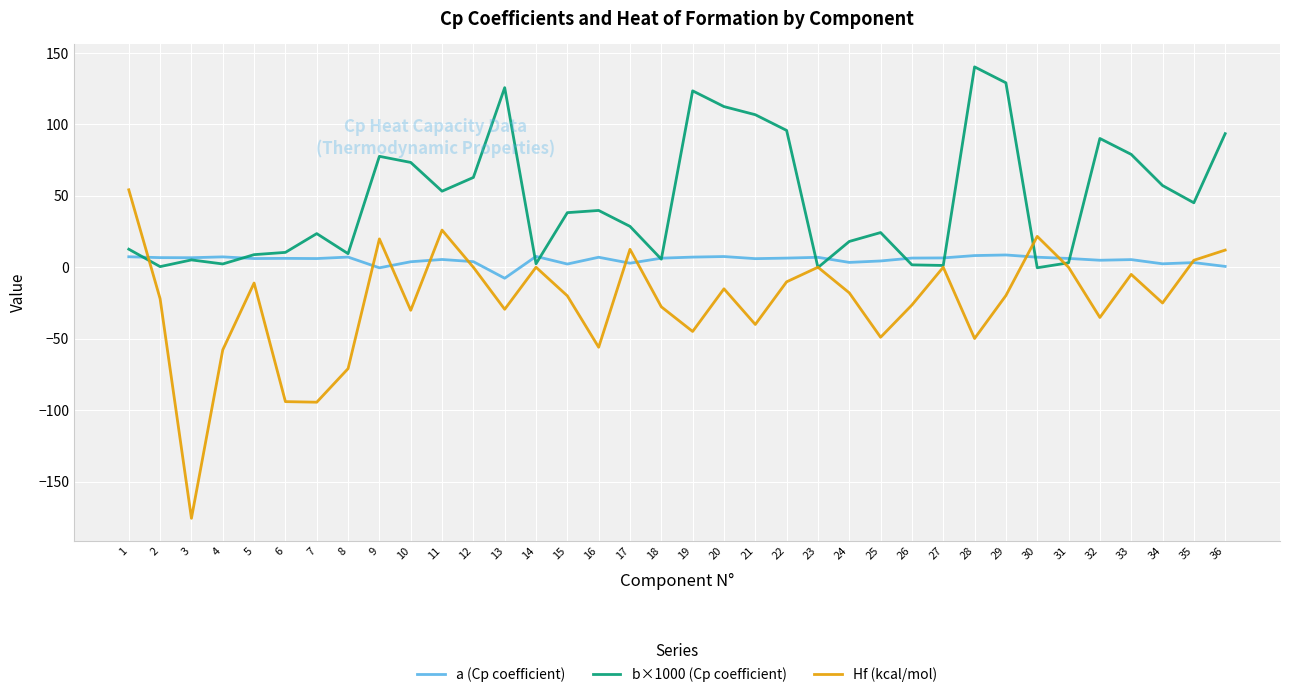

Where does the a (Cp coefficient) series first go above 6?

1